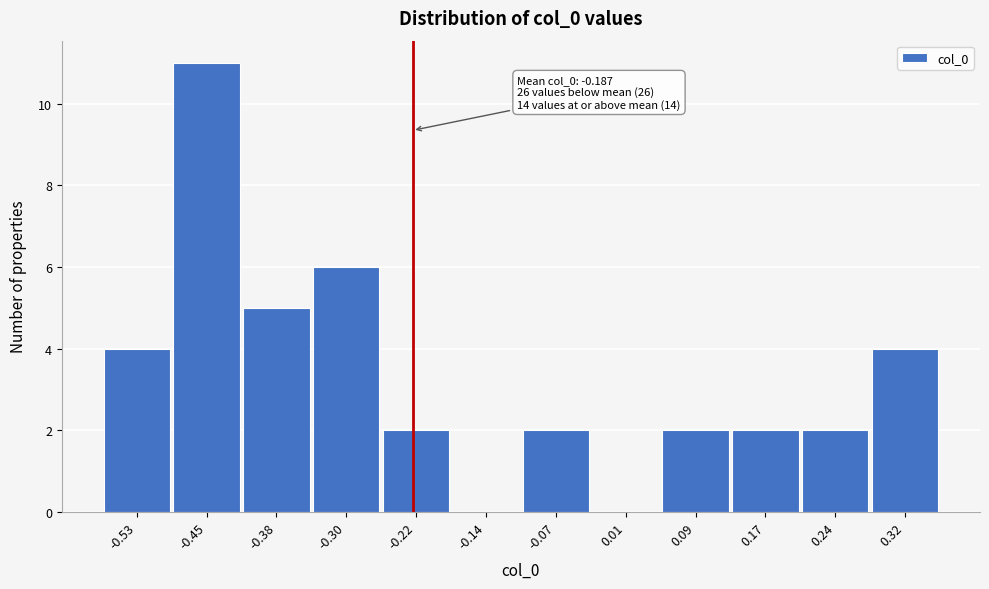

Reading left to right, transcribe all the data shown in this chart.

-0.53=4	-0.45=11	-0.38=5	-0.30=6	-0.22=2	-0.14=0	-0.07=2	0.01=0	0.09=2	0.17=2	0.24=2	0.32=4